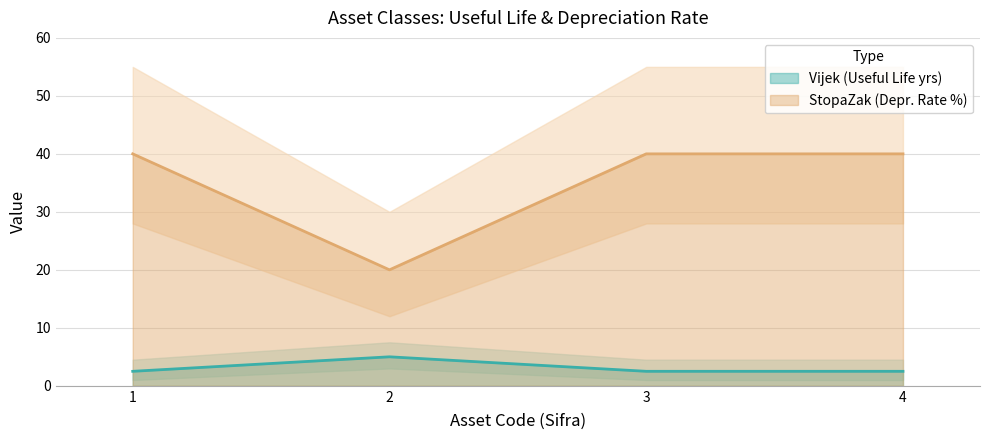

Read the StopaZak value at 3.

40.0